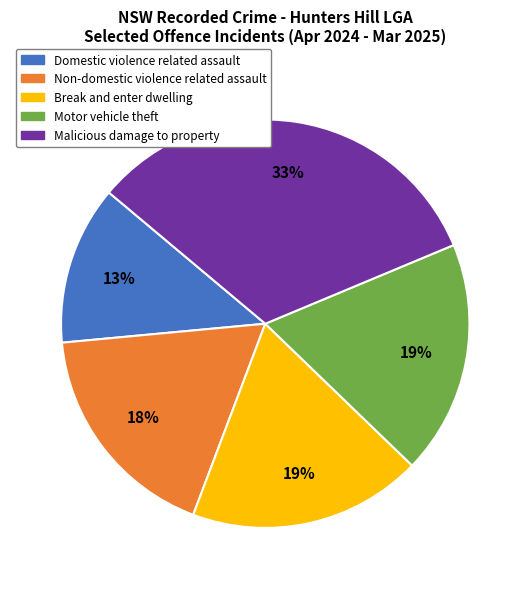

Is it true that Domestic violence related assault is 13% of the pie?

True